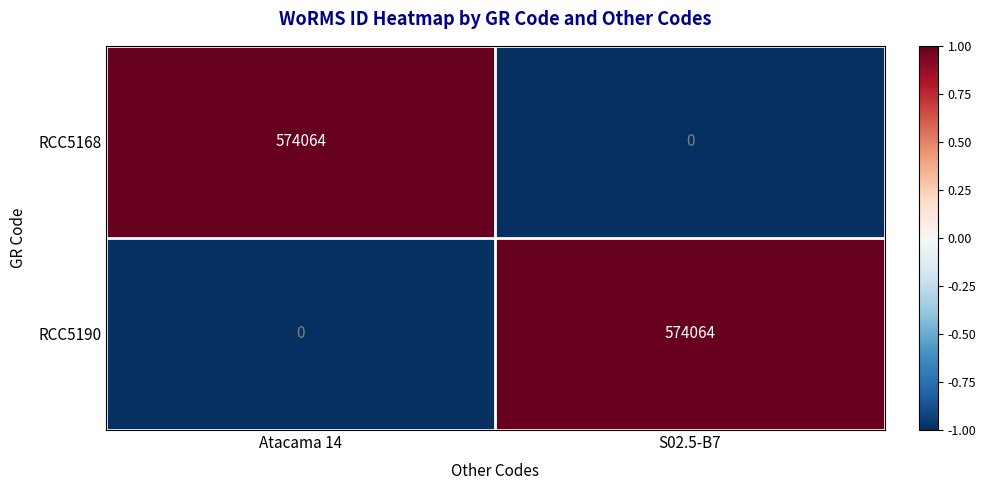

List the labels in order of RCC5190 value, largest first.

S02.5-B7, Atacama 14